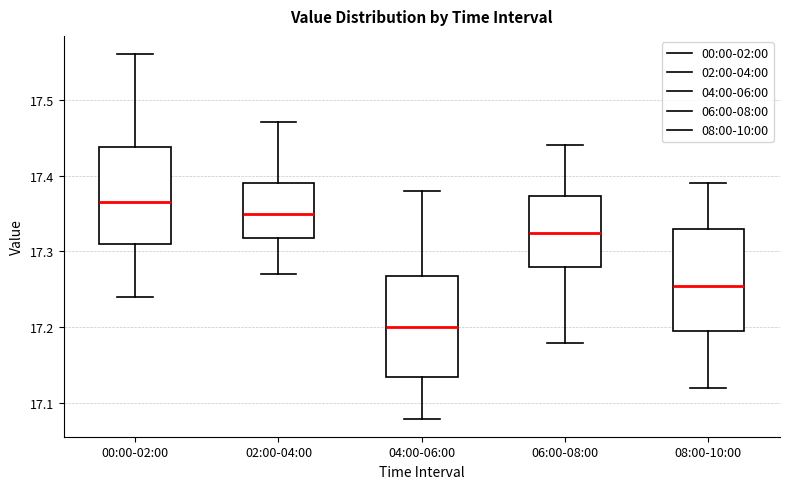

Reading left to right, transcribe this box plot: for each box, give where its median line is, the range the box spans, and where its two whiskers end, as read against the y-axis. The values are not printed on the chart, so give them approximately, as read against the axis.

00:00-02:00: median 17.37, box 17.31 to 17.44, whiskers 17.24 to 17.56
02:00-04:00: median 17.35, box 17.32 to 17.39, whiskers 17.27 to 17.47
04:00-06:00: median 17.20, box 17.14 to 17.27, whiskers 17.08 to 17.38
06:00-08:00: median 17.33, box 17.28 to 17.37, whiskers 17.18 to 17.44
08:00-10:00: median 17.26, box 17.20 to 17.33, whiskers 17.12 to 17.39